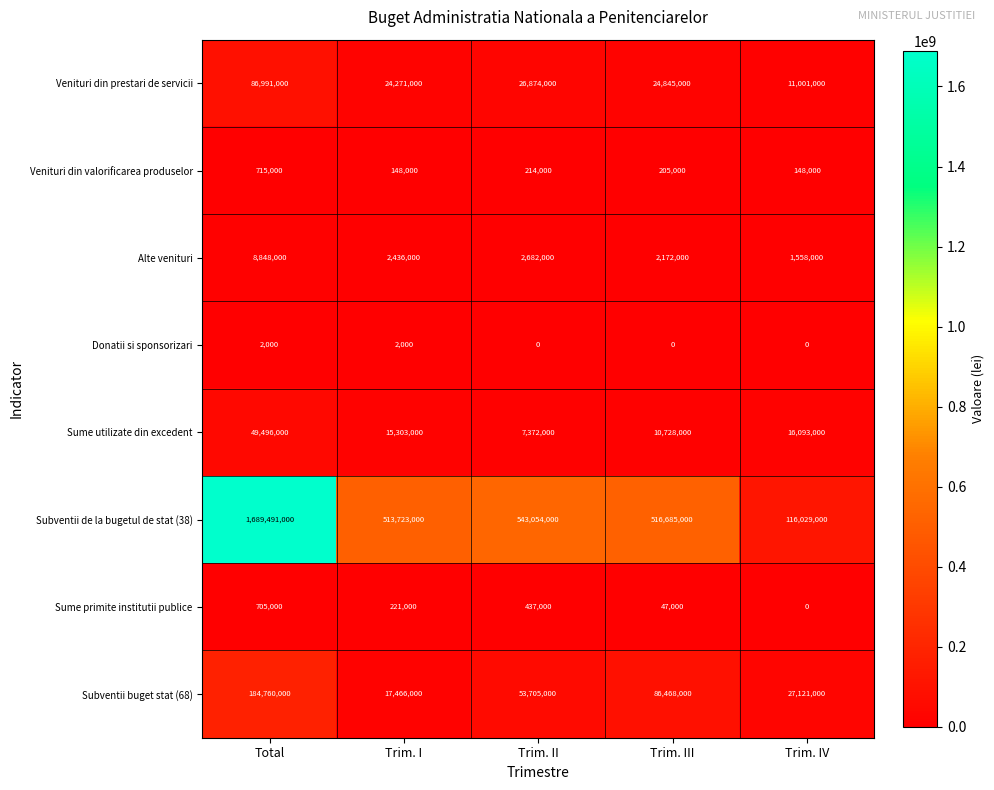

True or false: Subventii de la bugetul de stat (38) has a value of 768995475 at Trim. III.

False